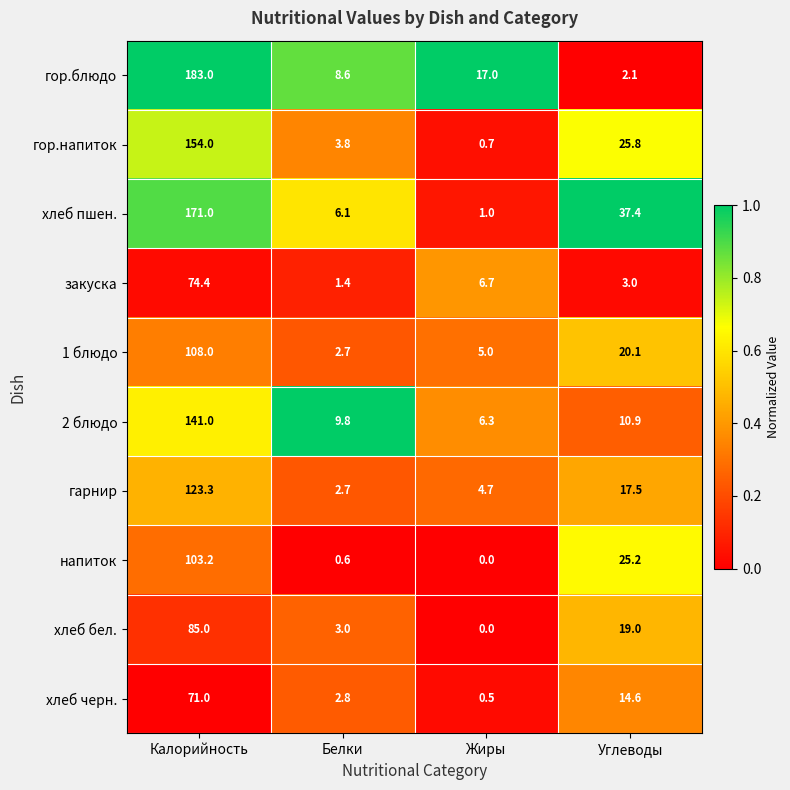

Which series changed the most between Белки and Углеводы?

хлеб пшен.